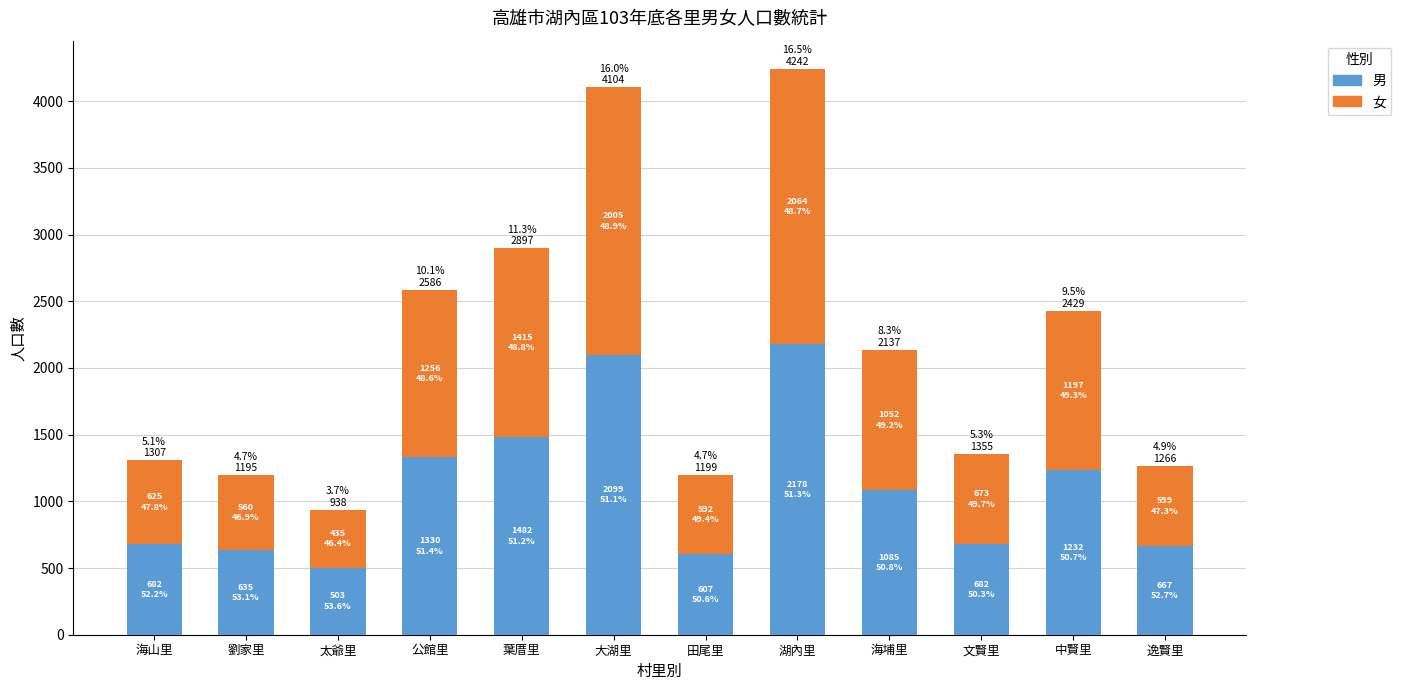

What is the total value across all series at 田尾里?

1199